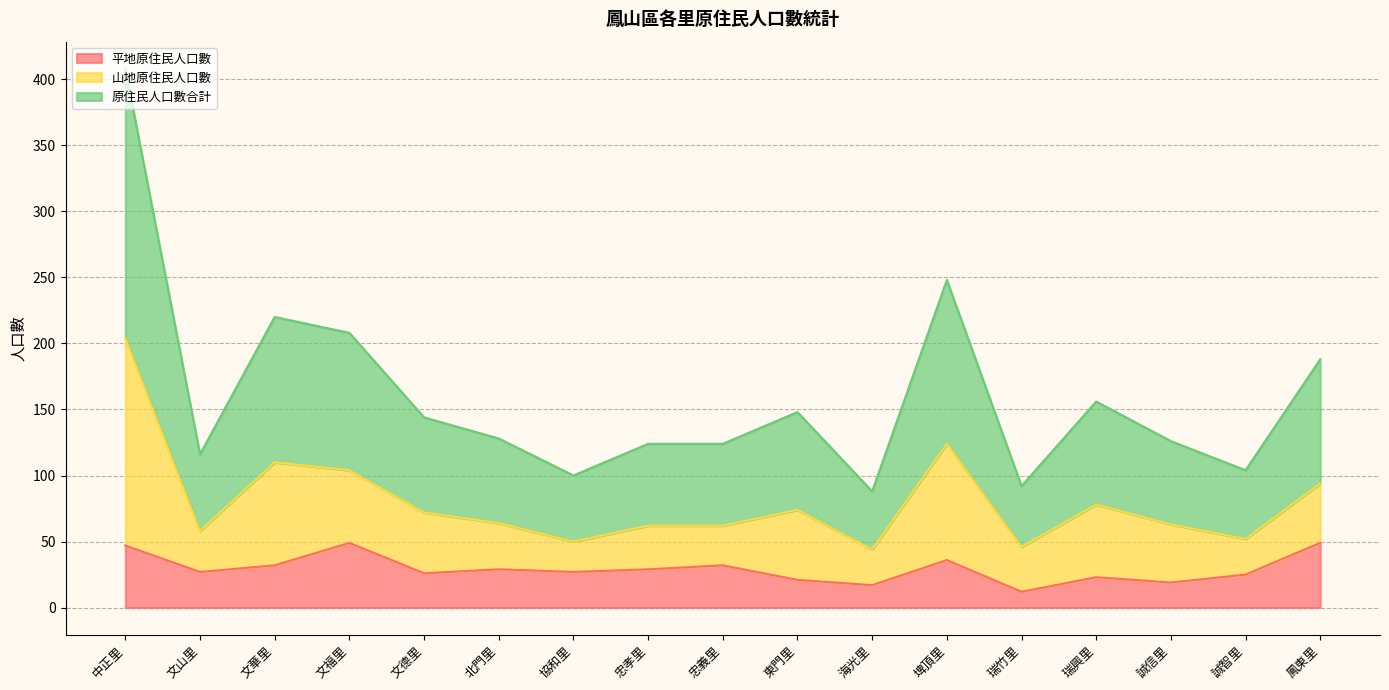

Which series has the largest range (max minus min)?

原住民人口數合計